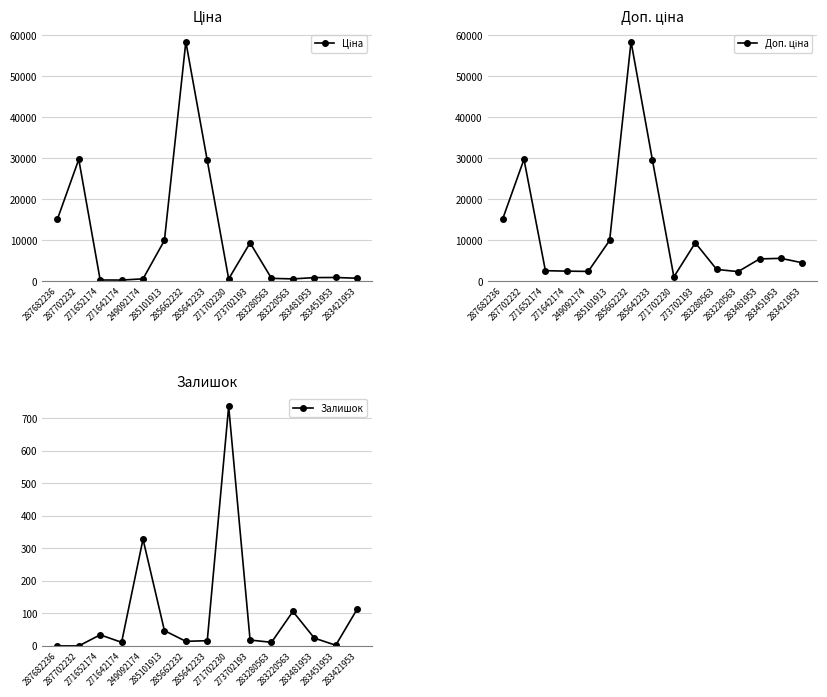

What is the highest value of the Доп. ціна series?

58426.5